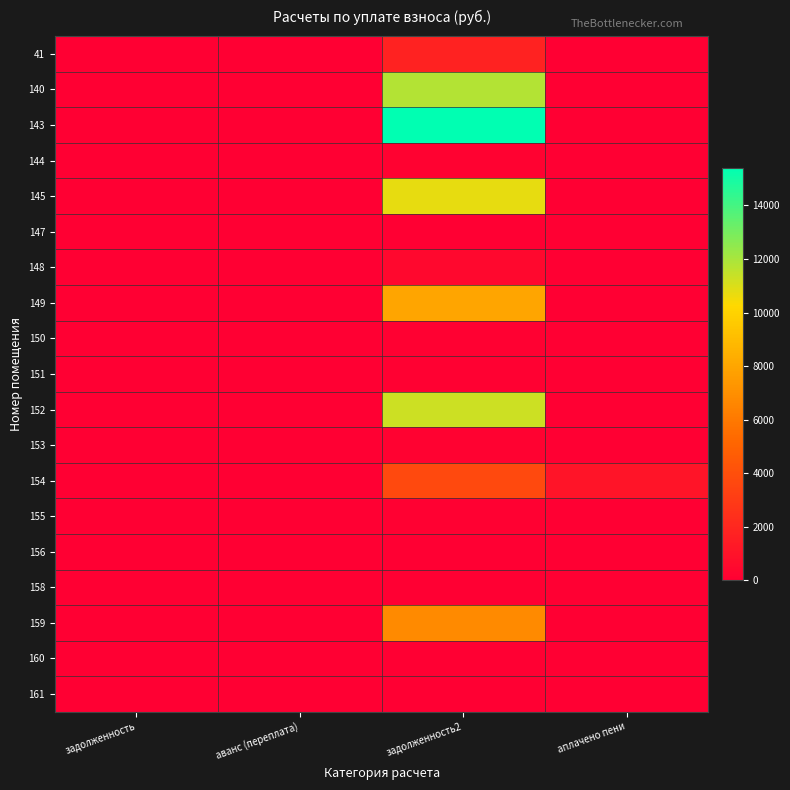

Reading right to left, what are all the values shown in this chart?

41: аплачено пени=0.0	задолженность2=1792.1	аванс (переплата)=0.0	задолженность=0.0
140: аплачено пени=0.0	задолженность2=11786.7	аванс (переплата)=0.0	задолженность=0.0
143: аплачено пени=0.0	задолженность2=15417.0	аванс (переплата)=0.0	задолженность=0.0
144: аплачено пени=0.0	задолженность2=132.5	аванс (переплата)=0.0	задолженность=0.0
145: аплачено пени=0.0	задолженность2=10722.6	аванс (переплата)=0.0	задолженность=0.0
147: аплачено пени=0.0	задолженность2=0.0	аванс (переплата)=0.0	задолженность=0.0
148: аплачено пени=0.0	задолженность2=466.3	аванс (переплата)=0.0	задолженность=0.0
149: аплачено пени=0.0	задолженность2=7994.0	аванс (переплата)=0.0	задолженность=0.0
150: аплачено пени=0.0	задолженность2=110.2	аванс (переплата)=0.0	задолженность=0.0
151: аплачено пени=0.0	задолженность2=118.7	аванс (переплата)=0.0	задолженность=0.0
152: аплачено пени=0.0	задолженность2=11293.1	аванс (переплата)=0.0	задолженность=0.0
153: аплачено пени=0.0	задолженность2=161.1	аванс (переплата)=0.0	задолженность=0.0
154: аплачено пени=1066.5	задолженность2=3692.0	аванс (переплата)=0.0	задолженность=0.0
155: аплачено пени=0.0	задолженность2=93.8	аванс (переплата)=0.0	задолженность=0.0
156: аплачено пени=0.0	задолженность2=0.0	аванс (переплата)=0.0	задолженность=0.0
158: аплачено пени=0.0	задолженность2=0.0	аванс (переплата)=0.0	задолженность=0.0
159: аплачено пени=0.0	задолженность2=6798.0	аванс (переплата)=0.0	задолженность=0.0
160: аплачено пени=0.0	задолженность2=0.0	аванс (переплата)=0.0	задолженность=0.0
161: аплачено пени=0.0	задолженность2=0.0	аванс (переплата)=0.0	задолженность=0.0